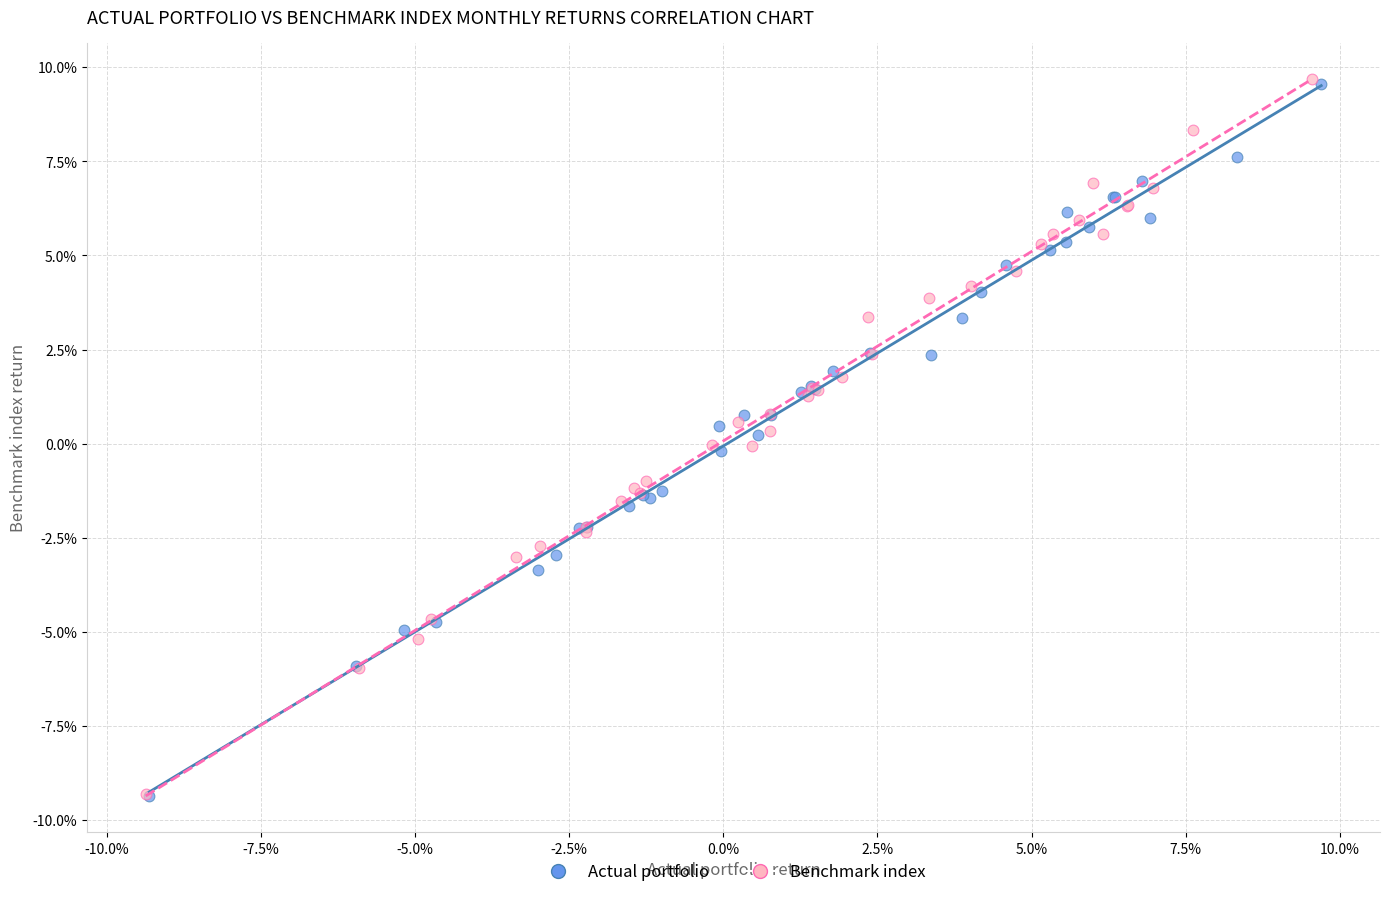

What are all the series names shown in the legend?

Actual portfolio, Benchmark index